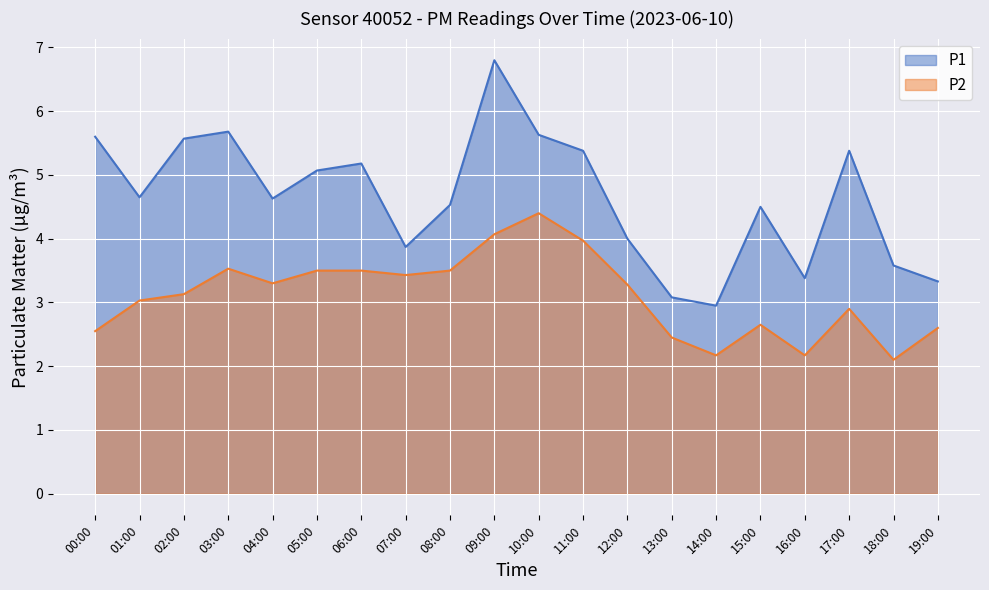

Rank the series by their maximum value, from highest to lowest.

P1, P2